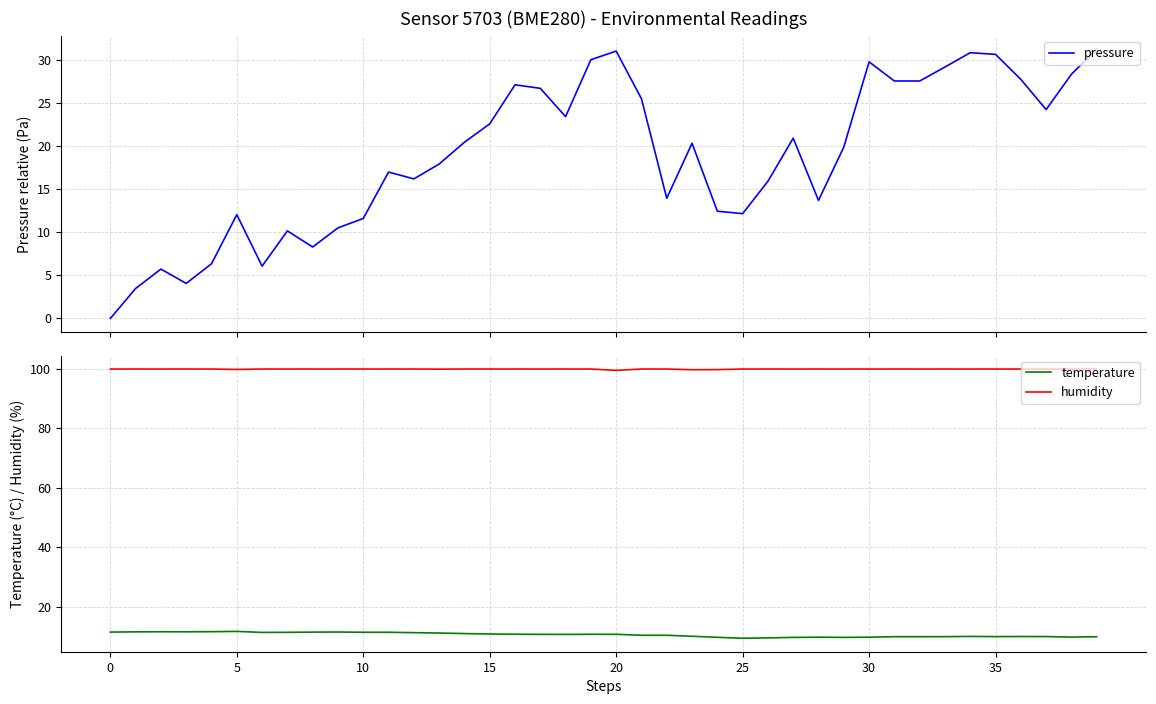

True or false: temperature has a value of 16.5 at 9.

False